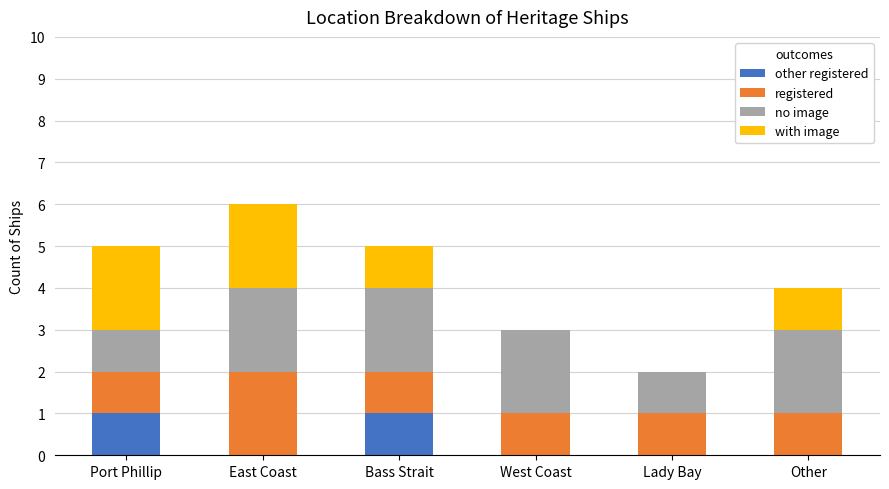

What is the total value across all series at West Coast?

3